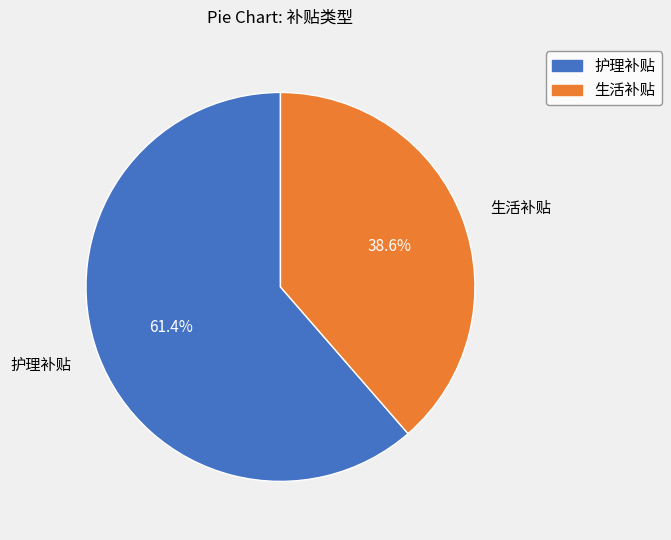

What percentage do 生活补贴 and 护理补贴 together represent?

100.0%